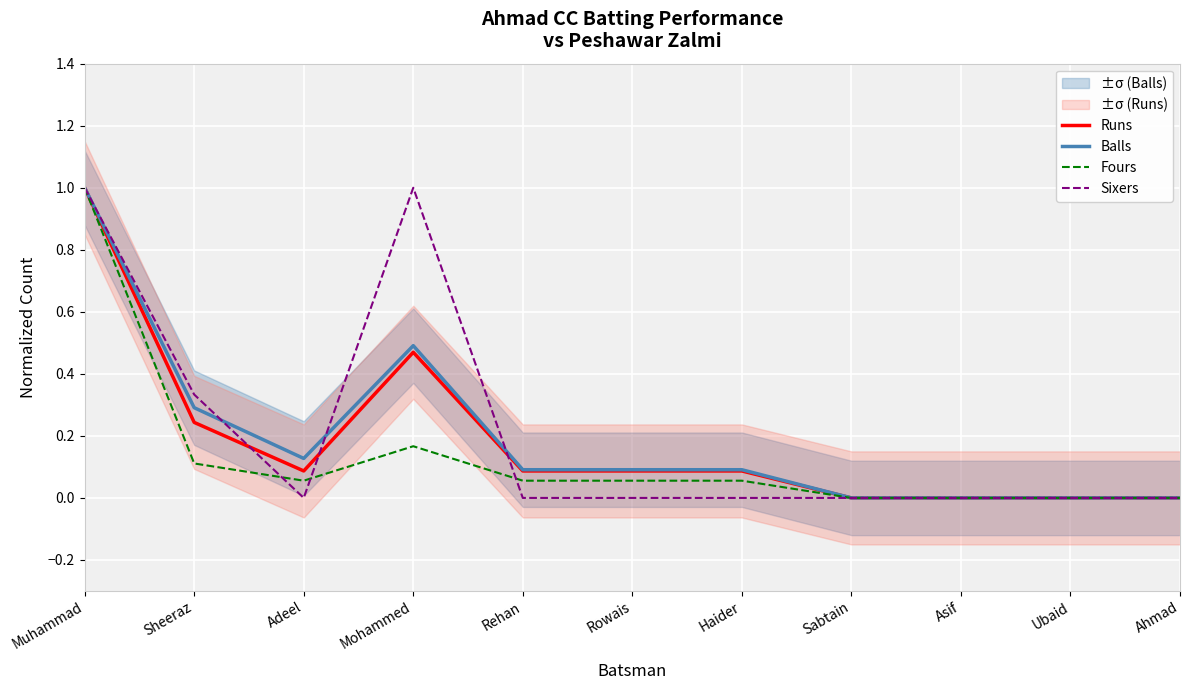

What is the difference between the maximum and minimum values in the Sixers series?

1.0